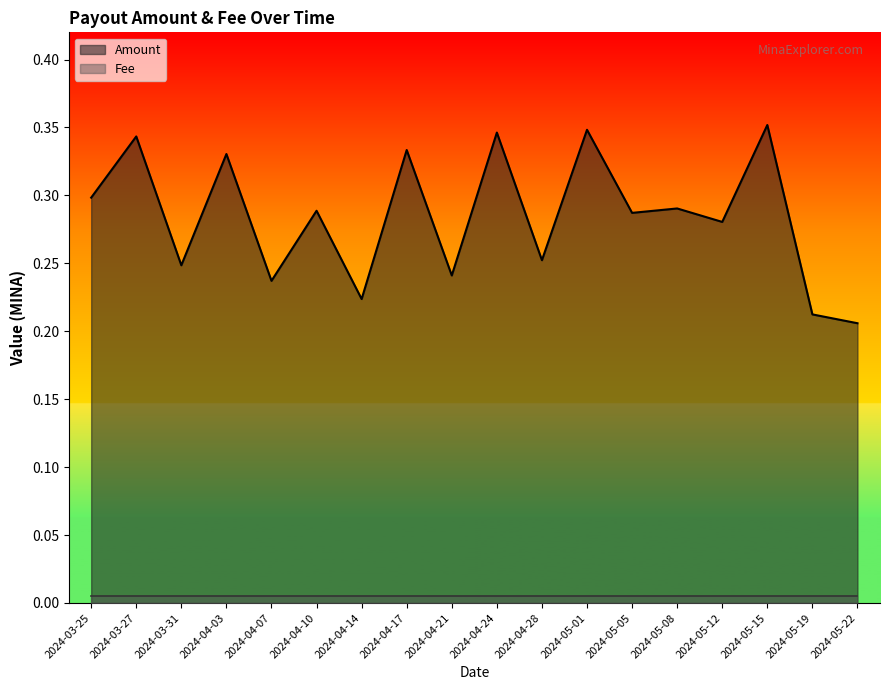

Reading left to right, list all the values displayed in this chart.

2024-03-25=0.3	2024-03-27=0.3	2024-03-31=0.2	2024-04-03=0.3	2024-04-07=0.2	2024-04-10=0.3	2024-04-14=0.2	2024-04-17=0.3	2024-04-21=0.2	2024-04-24=0.3	2024-04-28=0.3	2024-05-01=0.3	2024-05-05=0.3	2024-05-08=0.3	2024-05-12=0.3	2024-05-15=0.4	2024-05-19=0.2	2024-05-22=0.2